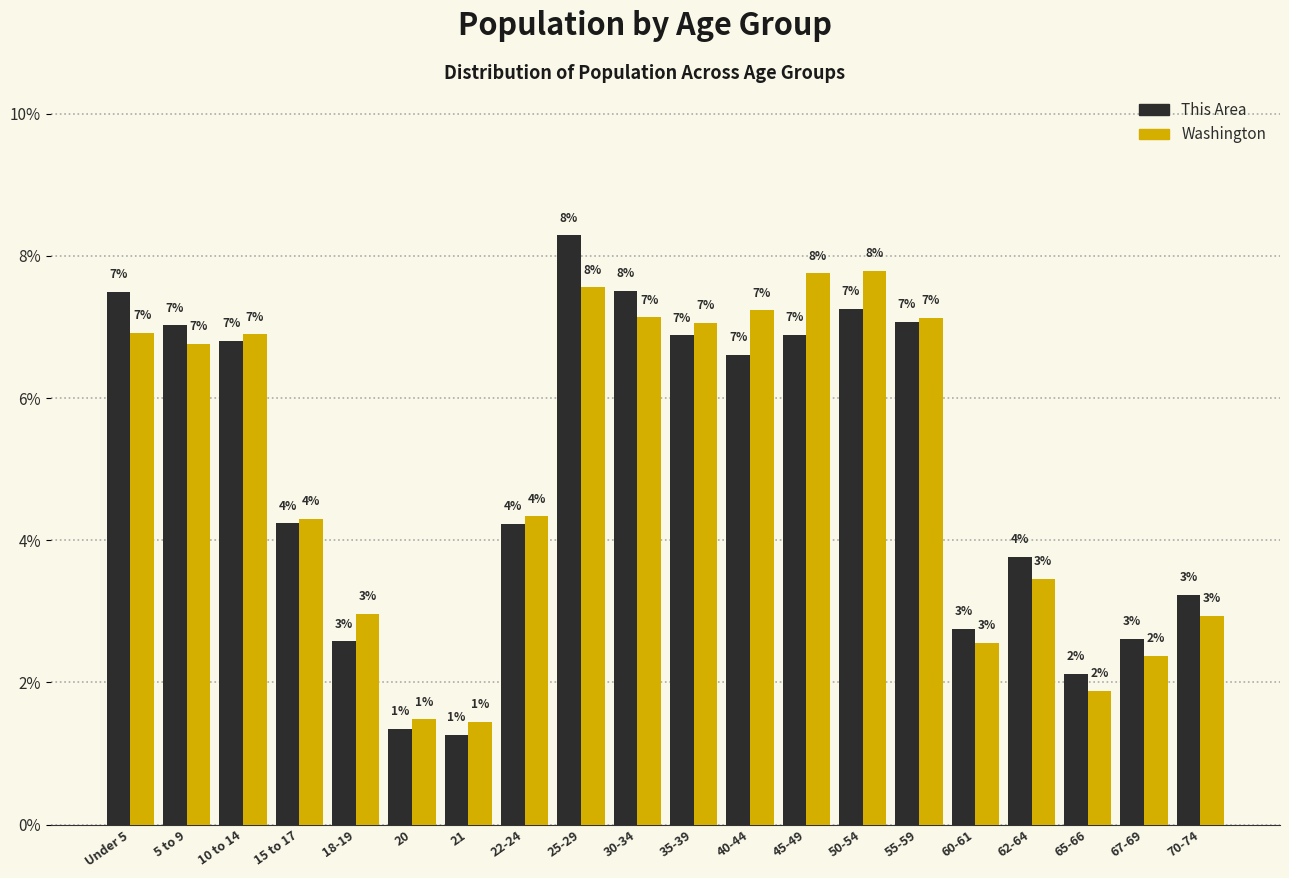

Is the value of Washington at 62-64 greater than the value of This Area at 20?

Yes